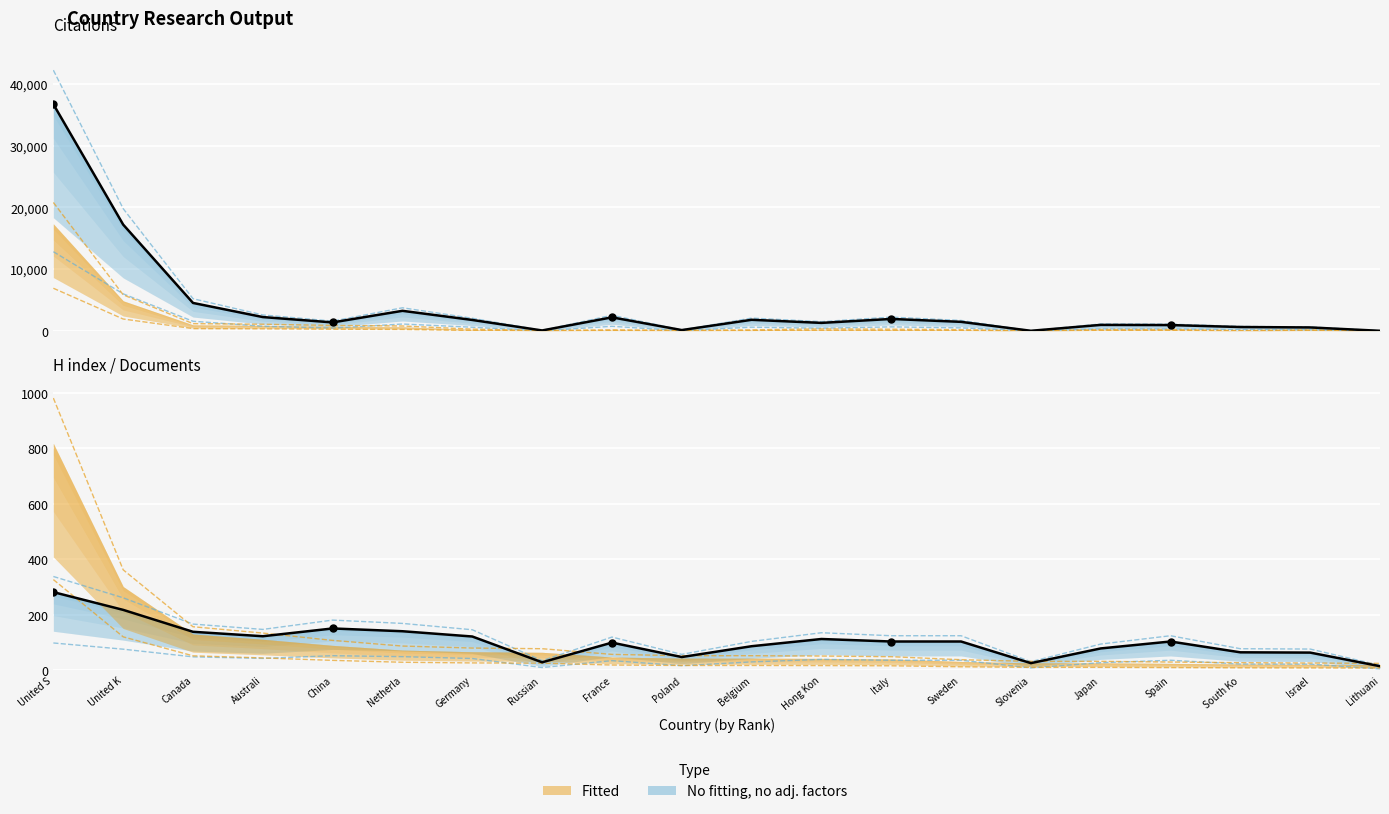

What is the total value across all series at Poland?

218